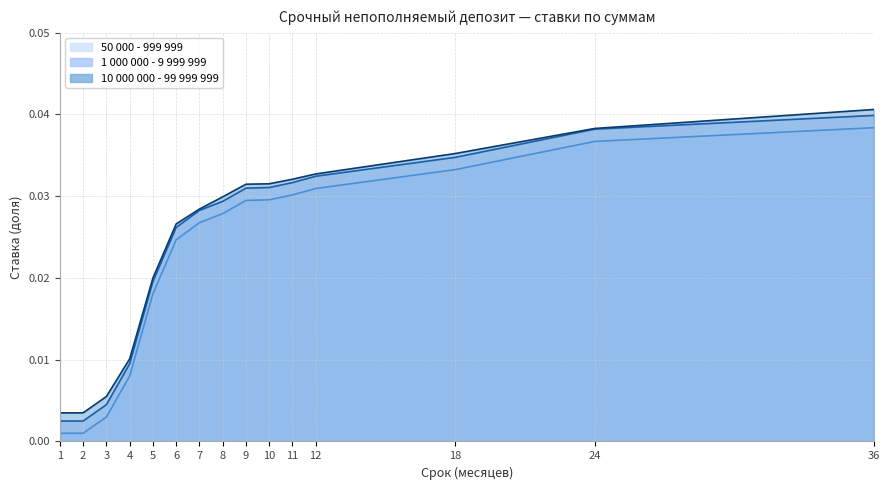

Is the value of 1 000 000 - 9 999 999 at 3 greater than the value of 50 000 - 999 999 at 24?

No